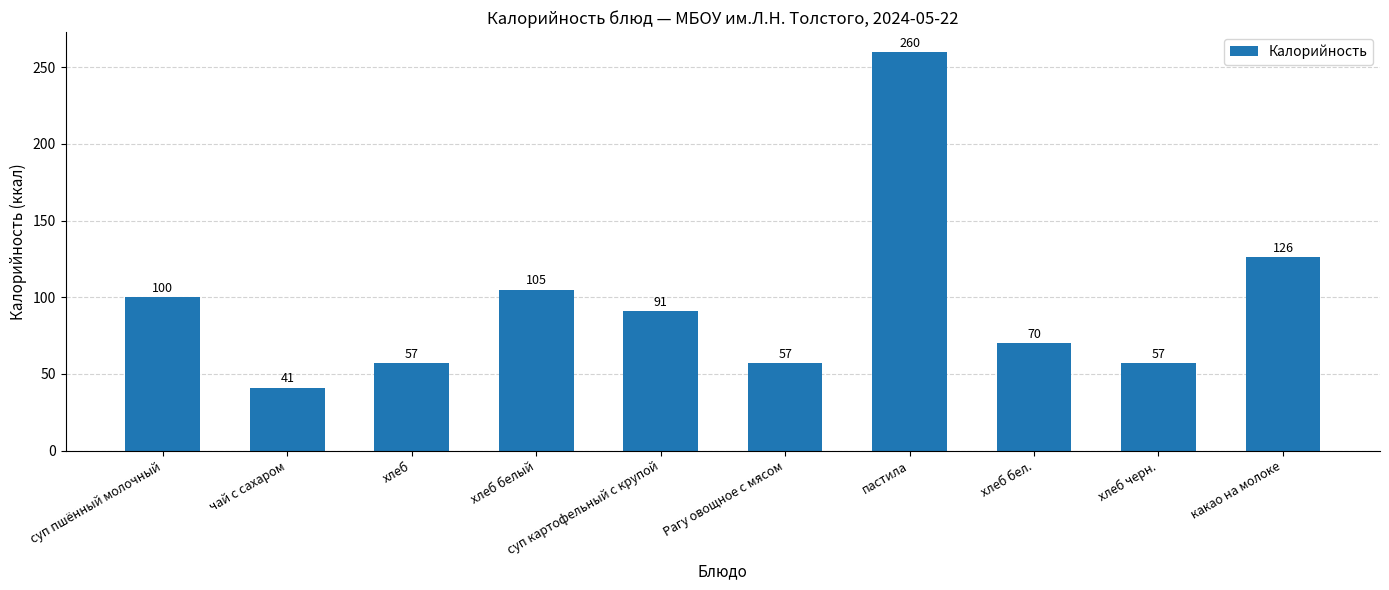

Reading left to right, what are all the values shown in this chart?

суп пшённый молочный=100	чай с сахаром=41	хлеб=57	хлеб белый=105	суп картофельный с крупой=91	Рагу овощное с мясом=57	пастила=260	хлеб бел.=70	хлеб черн.=57	какао на молоке=126